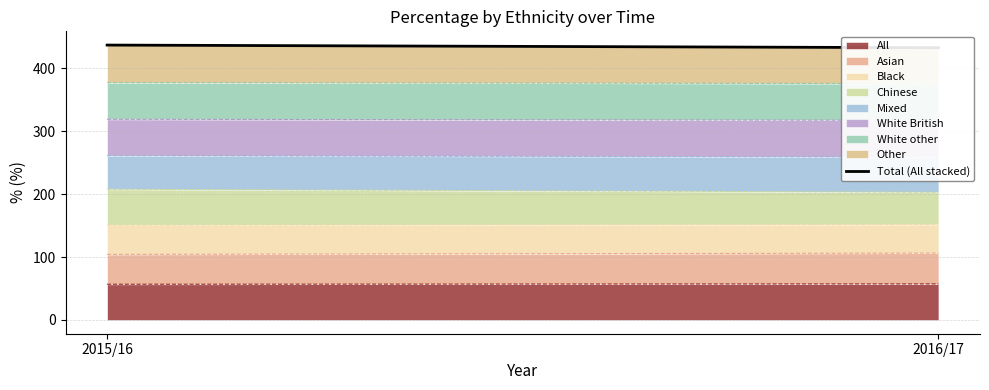

Where is the data nearest to the value 435?

2015/16